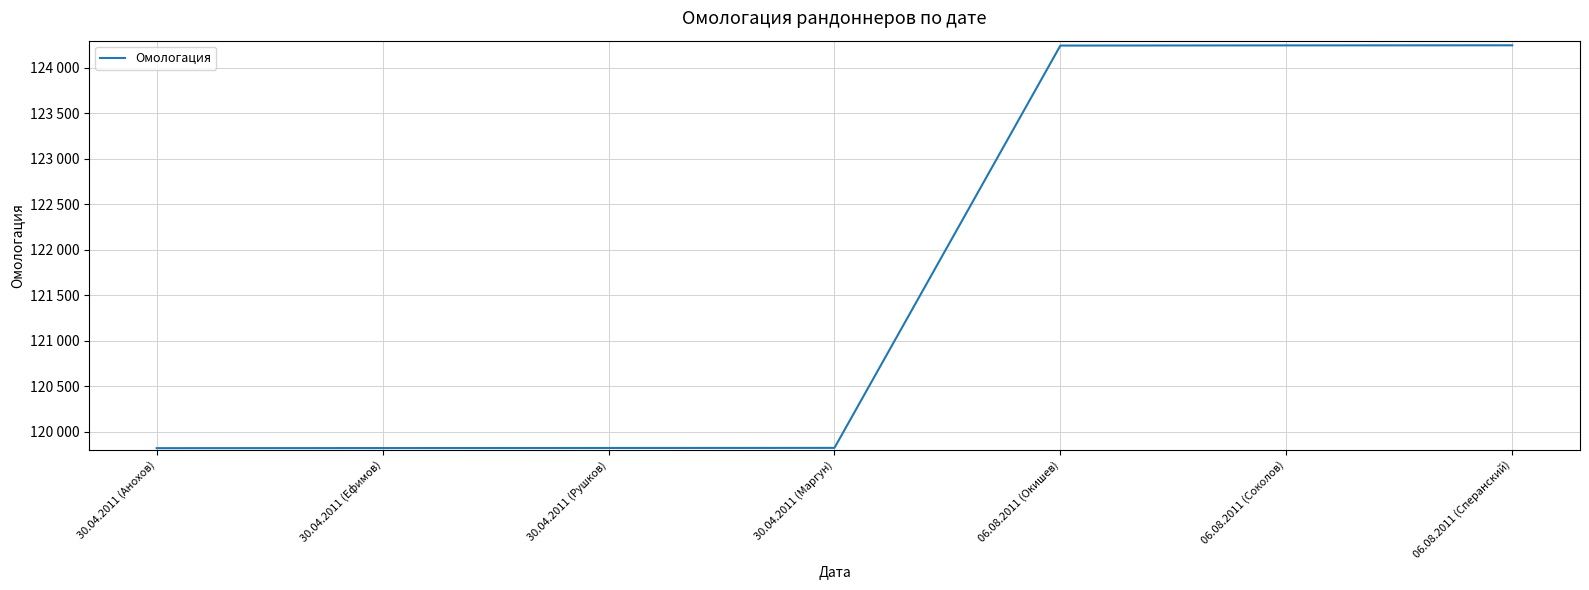

What is the label of the 2nd point from the left?

30.04.2011 (Ефимов)